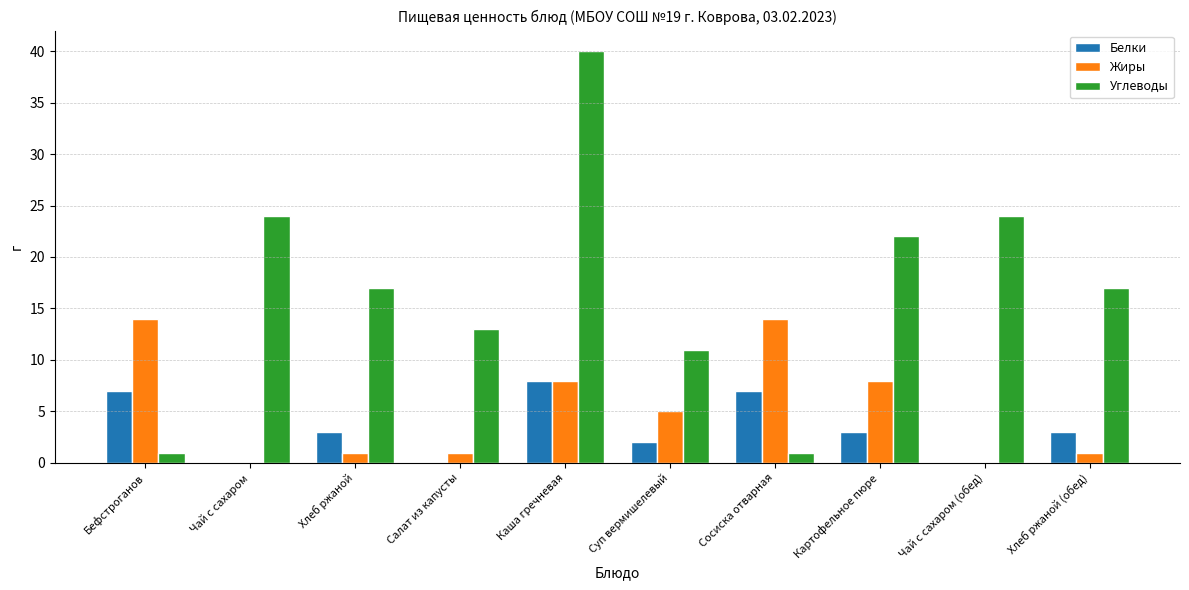

How many data points does each series have?

10